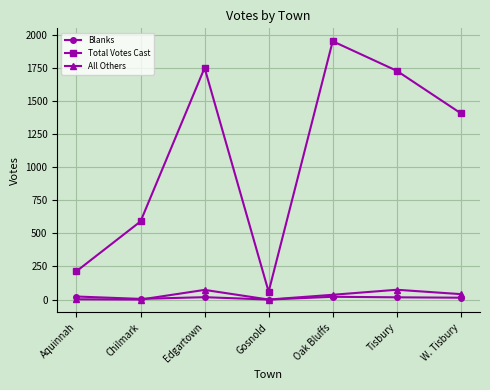

Which series has the largest total across all categories?

Total Votes Cast